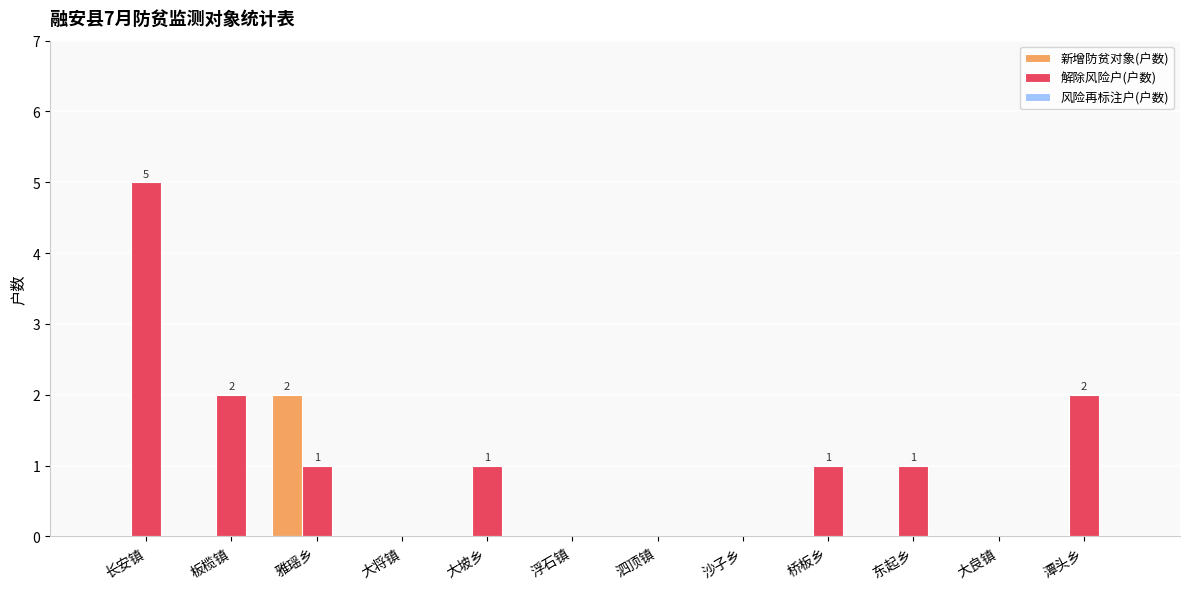

Which series has the widest spread of values?

解除风险户(户数)